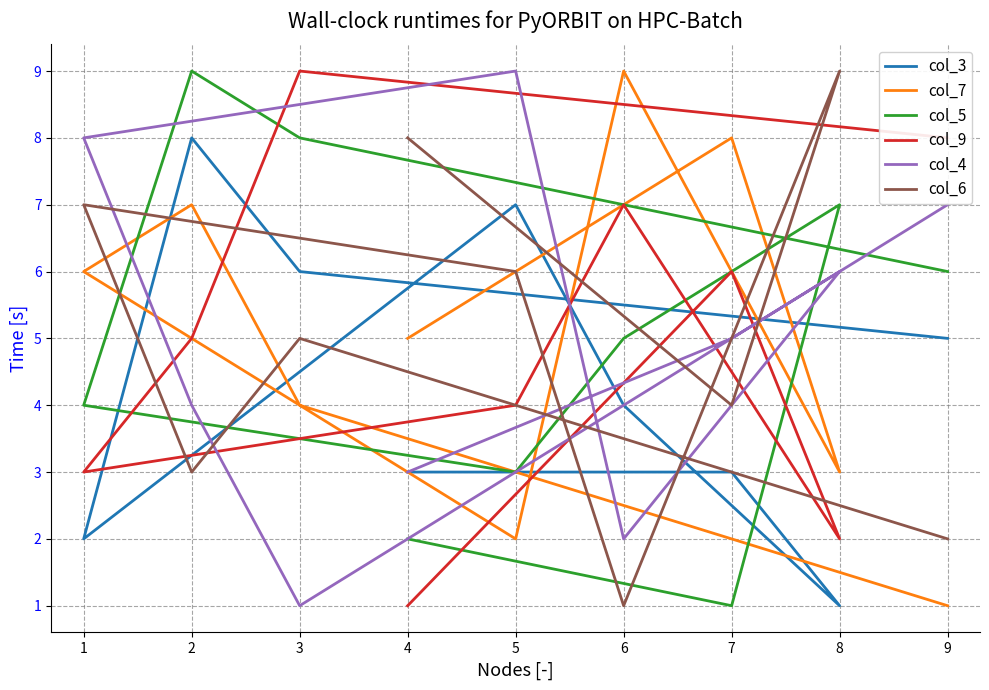

Which series has the largest range (max minus min)?

col_7